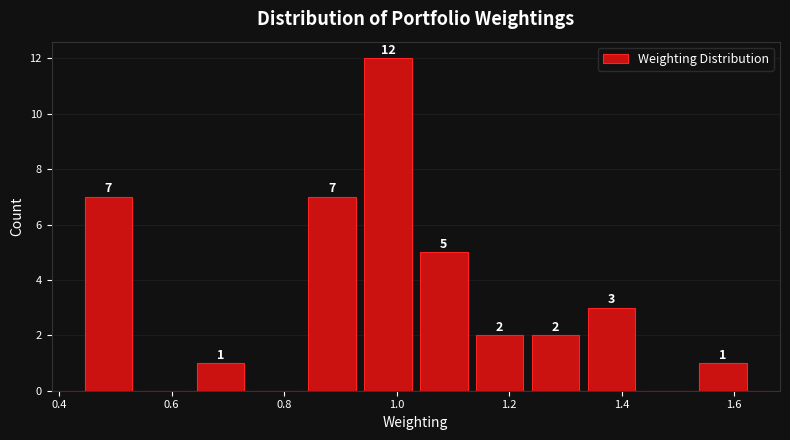

Over which range of the x-axis is the bar tallest?

0.94 to 1.04